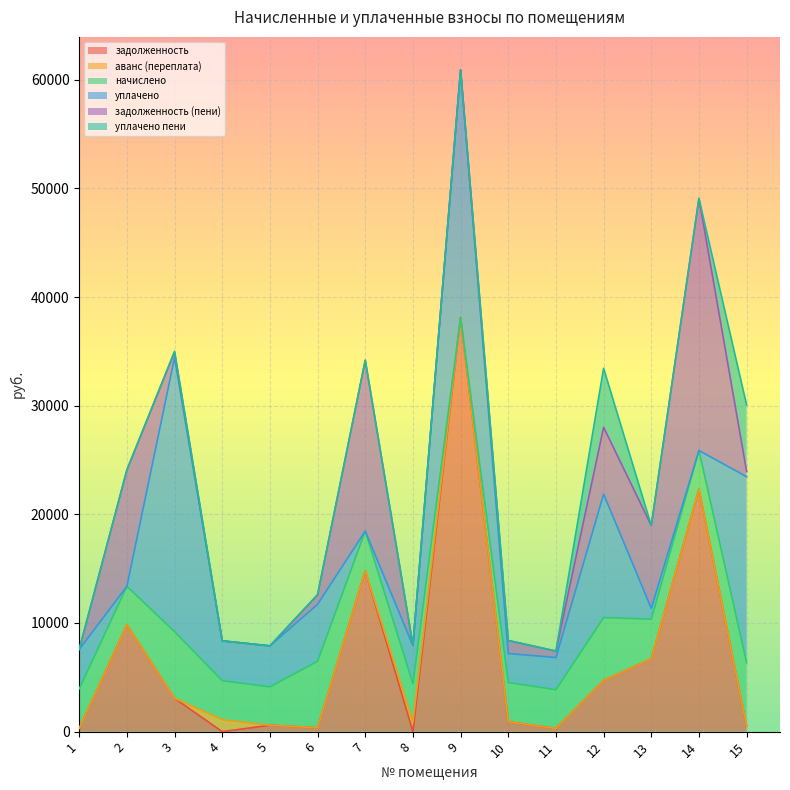

At which label is уплачено пени closest to 3059?

12